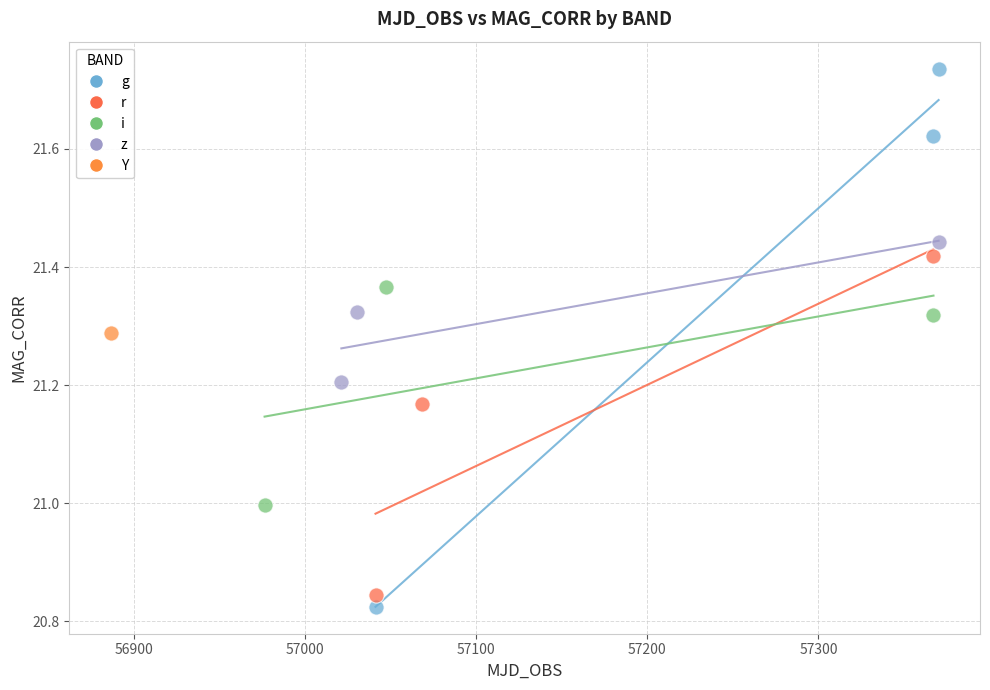

Which series reaches the minimum Y coordinate?

g